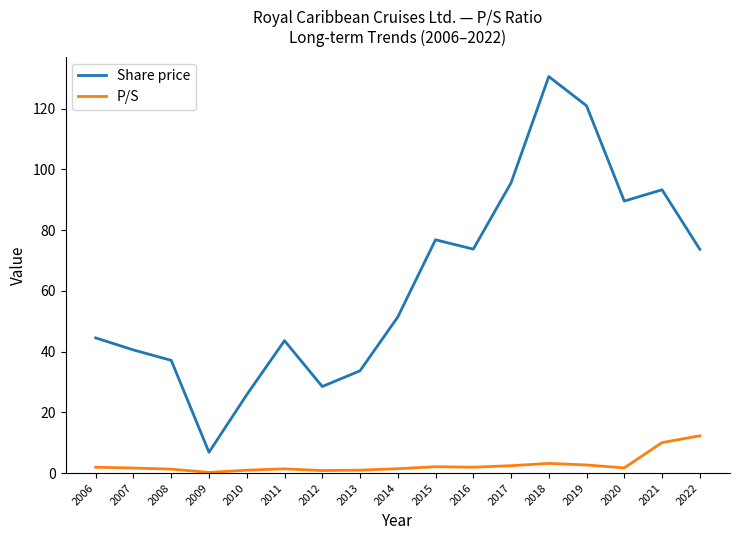

Between 2011 and 2022, which series saw the biggest shift?

Share price